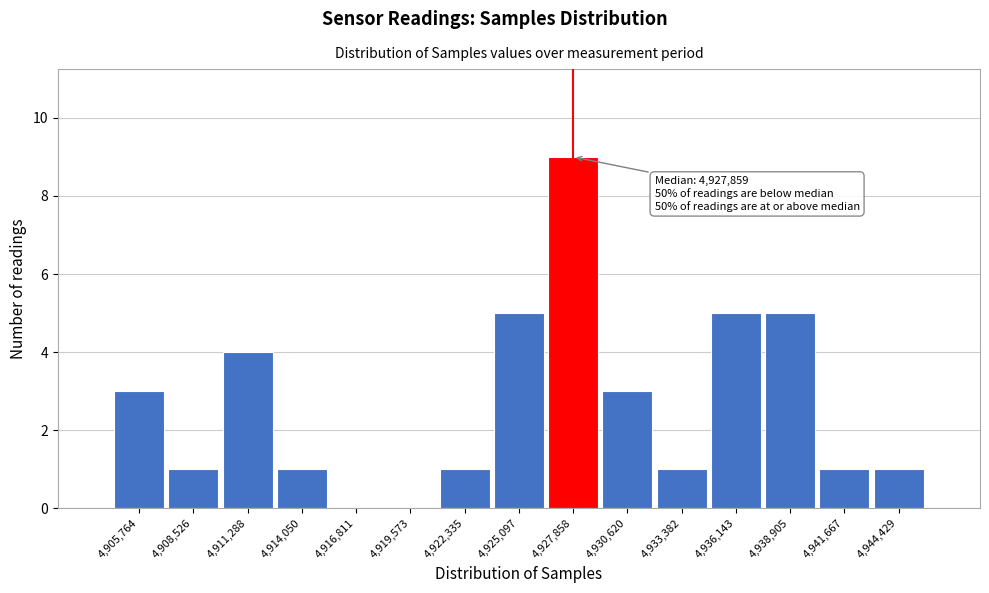

Which range on the x-axis has the tallest bar?

4926500 to 4929000